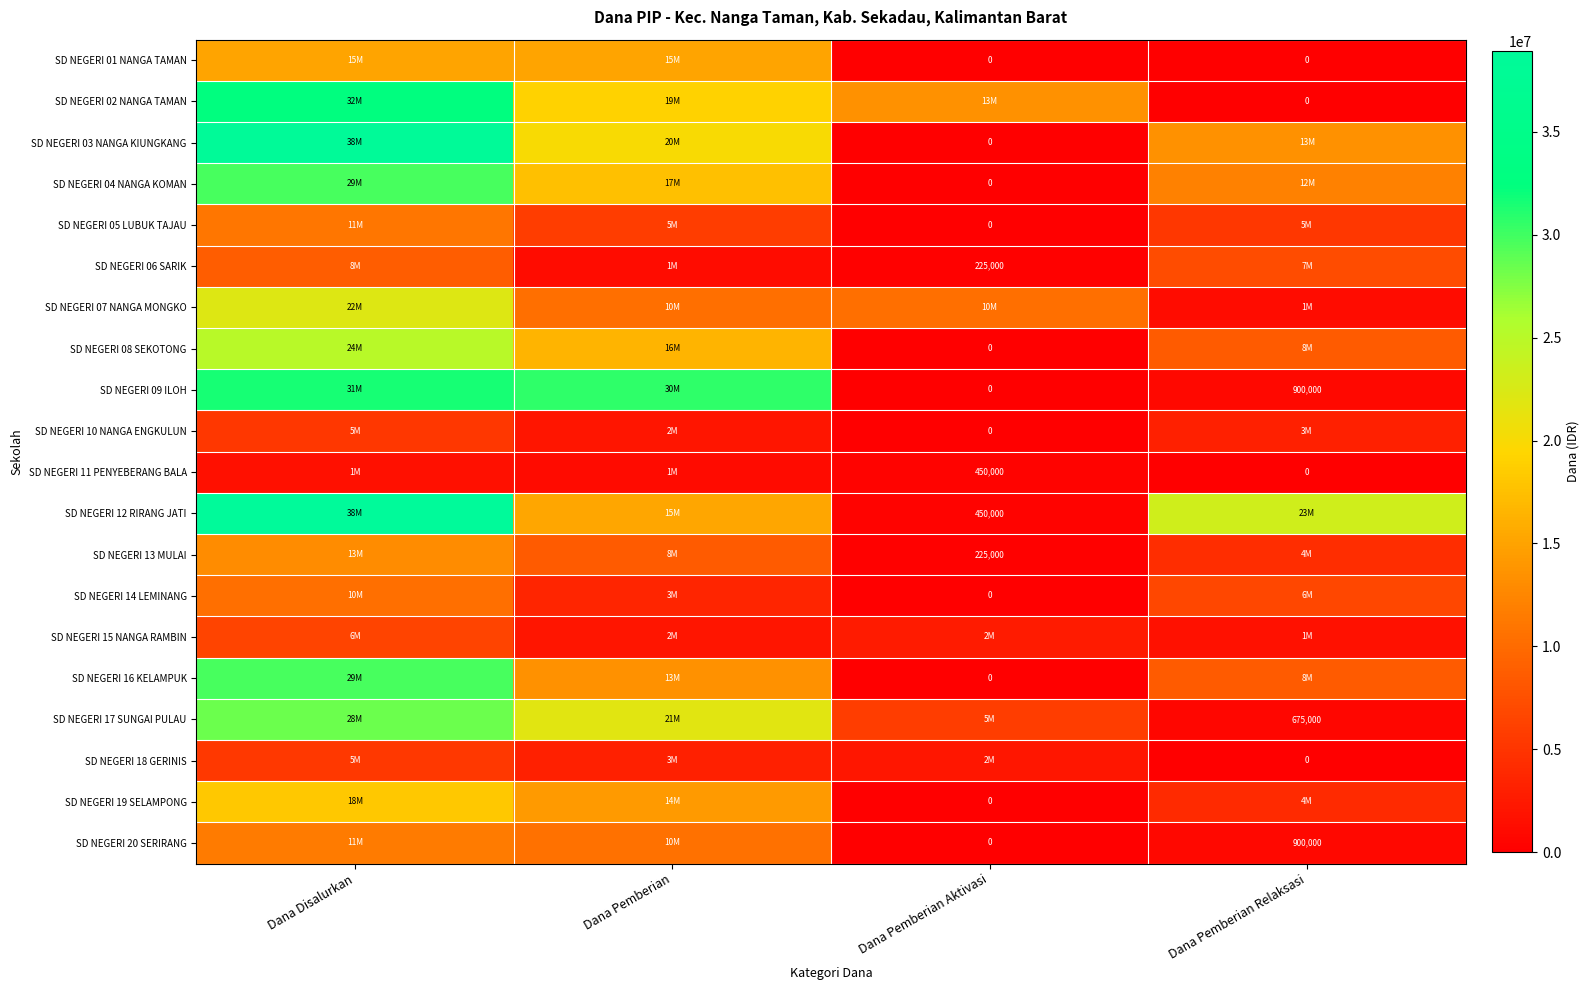

What is the sum of all SD NEGERI 19 SELAMPONG values?

36450000